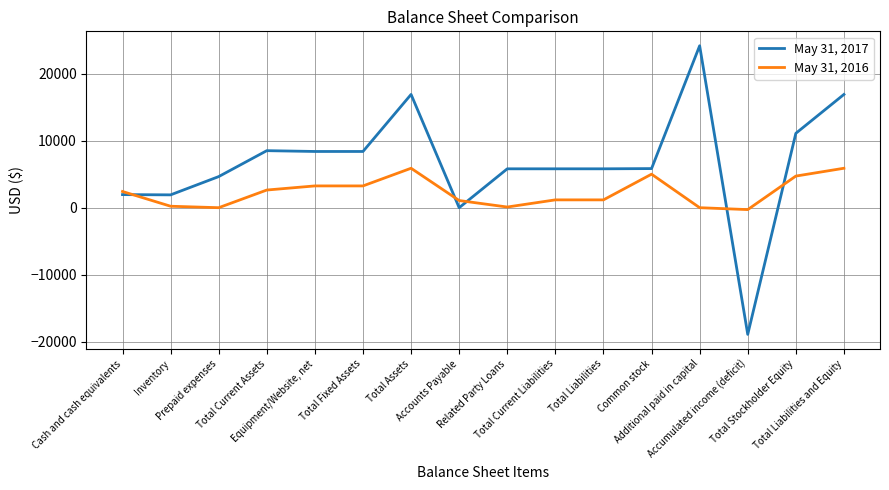

How many times do May 31, 2017 and May 31, 2016 cross each other?

5